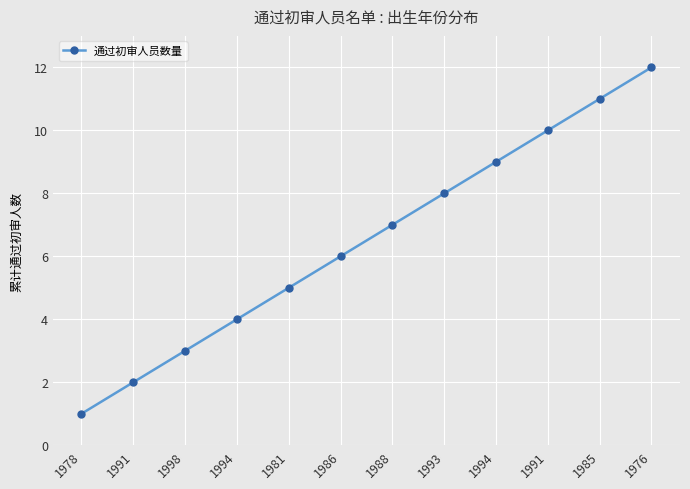

Count the number of categories in the chart.

12